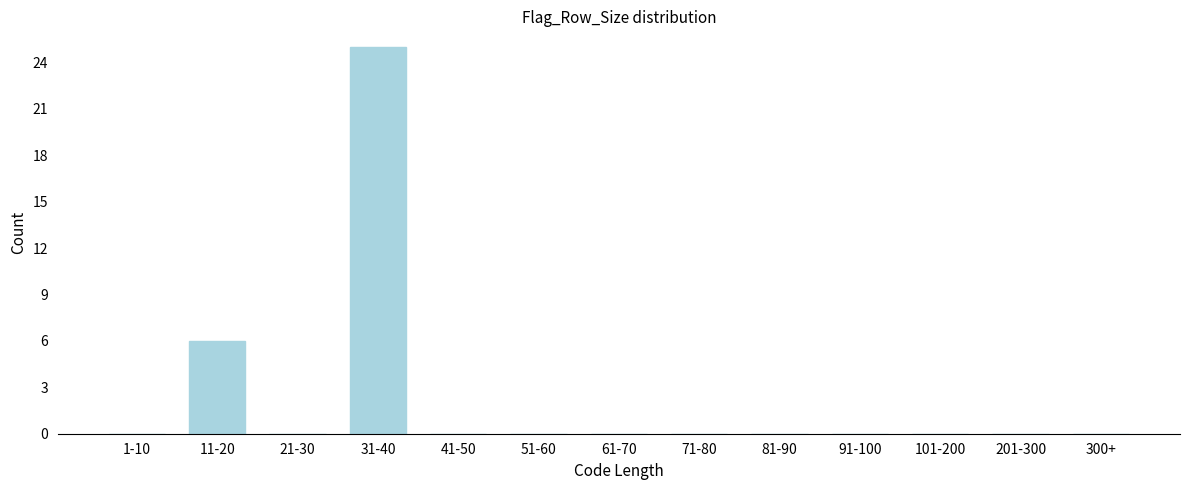

Reading right to left, what are all the values shown in this chart?

300+=0	201-300=0	101-200=0	91-100=0	81-90=0	71-80=0	61-70=0	51-60=0	41-50=0	31-40=25	21-30=0	11-20=6	1-10=0